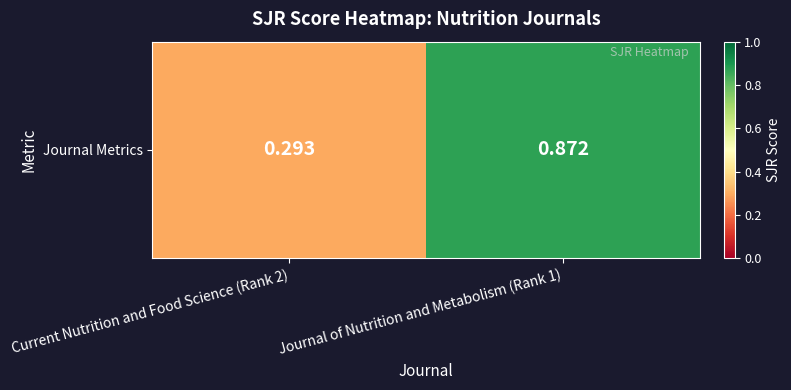

True or false: the data shows 0.9 at Journal of Nutrition and Metabolism (Rank 1).

True